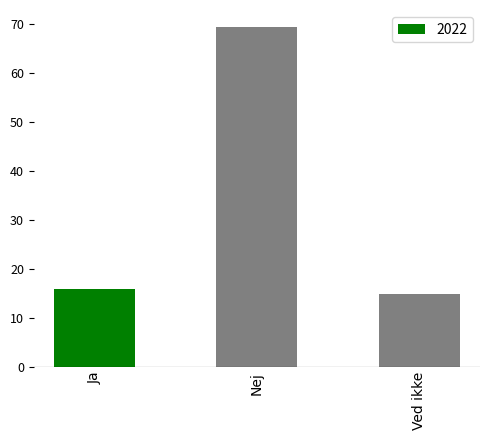

How many series are shown in this chart?

1